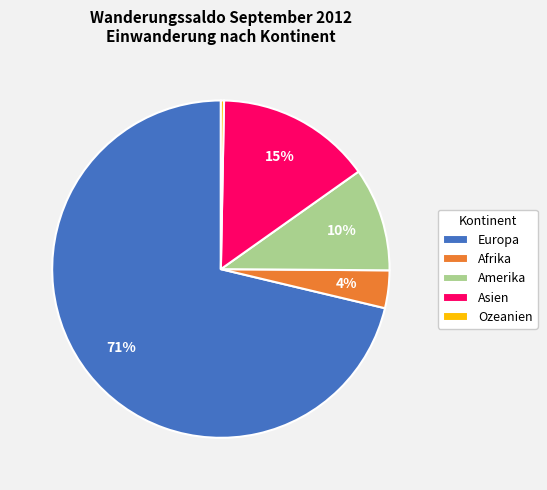

Which category has the smallest portion of the pie?

Ozeanien